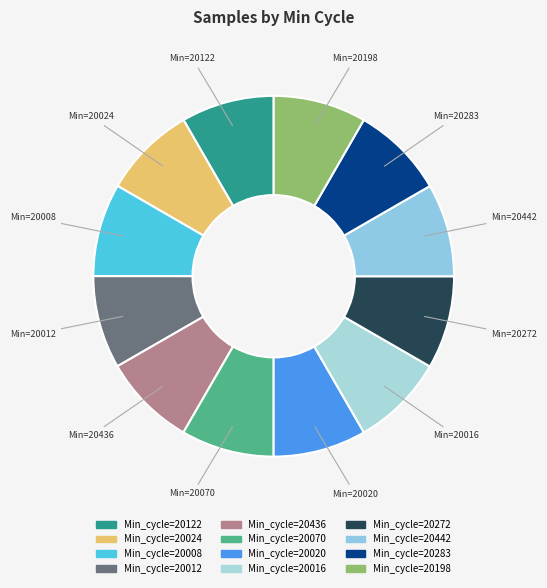

Which slice is the largest?

20008